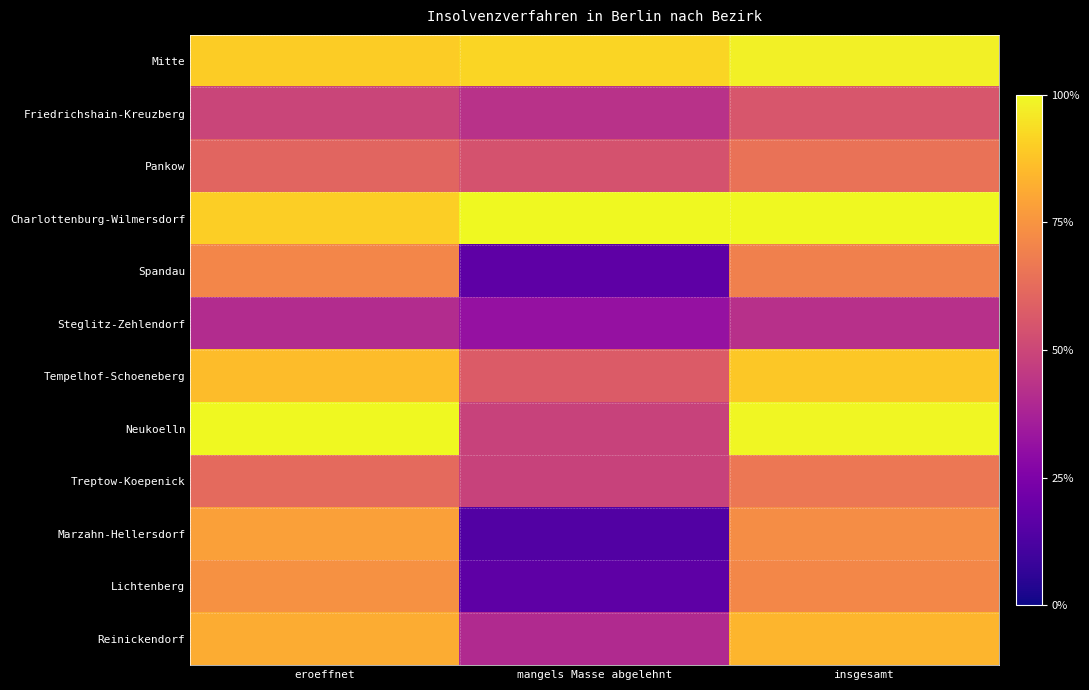

Reading right to left, transcribe all the data shown in this chart.

Mitte: insgesamt=1.0	mangels Masse abgelehnt=0.9	eroeffnet=0.9
Friedrichshain-Kreuzberg: insgesamt=0.6	mangels Masse abgelehnt=0.4	eroeffnet=0.5
Pankow: insgesamt=0.6	mangels Masse abgelehnt=0.5	eroeffnet=0.6
Charlottenburg-Wilmersdorf: insgesamt=1.0	mangels Masse abgelehnt=1.0	eroeffnet=0.9
Spandau: insgesamt=0.7	mangels Masse abgelehnt=0.2	eroeffnet=0.7
Steglitz-Zehlendorf: insgesamt=0.4	mangels Masse abgelehnt=0.3	eroeffnet=0.4
Tempelhof-Schoeneberg: insgesamt=0.9	mangels Masse abgelehnt=0.6	eroeffnet=0.9
Neukoelln: insgesamt=1.0	mangels Masse abgelehnt=0.5	eroeffnet=1.0
Treptow-Koepenick: insgesamt=0.7	mangels Masse abgelehnt=0.5	eroeffnet=0.6
Marzahn-Hellersdorf: insgesamt=0.7	mangels Masse abgelehnt=0.1	eroeffnet=0.8
Lichtenberg: insgesamt=0.7	mangels Masse abgelehnt=0.2	eroeffnet=0.7
Reinickendorf: insgesamt=0.8	mangels Masse abgelehnt=0.4	eroeffnet=0.8